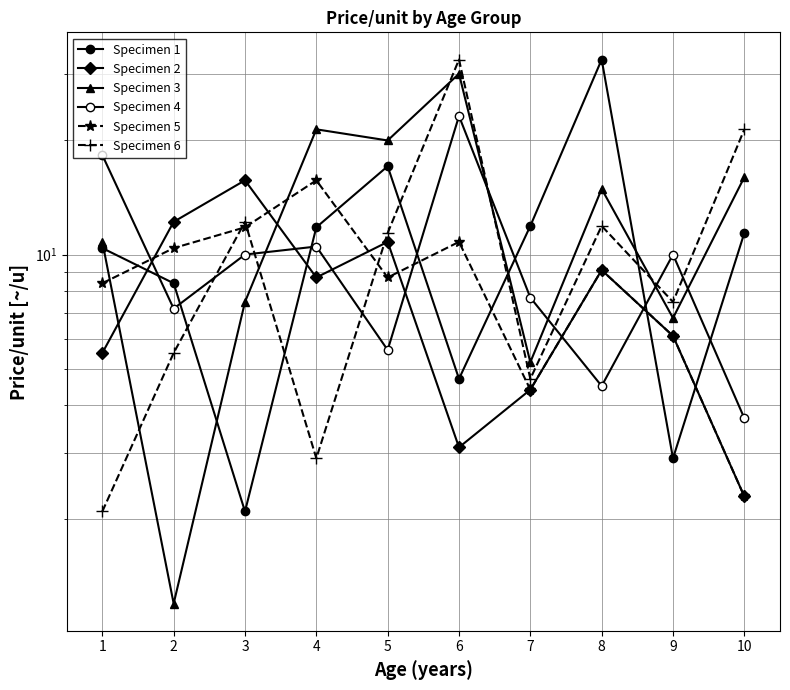

What is the difference between the maximum and minimum values in the Specimen 6 series?

30.6